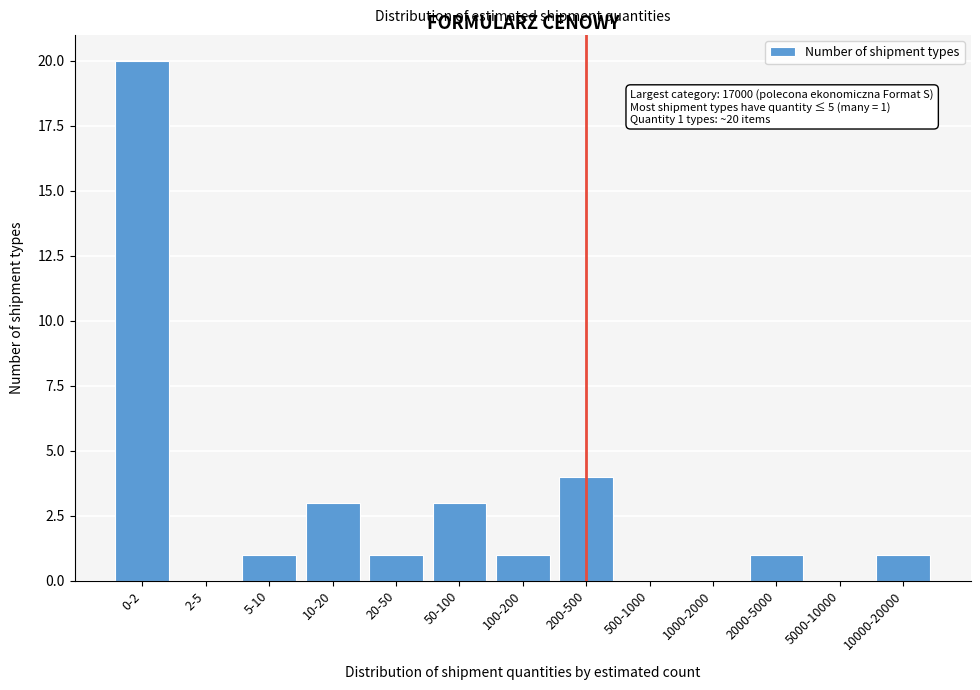

Reading left to right, transcribe all the data shown in this chart.

0-2=20	2-5=0	5-10=1	10-20=3	20-50=1	50-100=3	100-200=1	200-500=4	500-1000=0	1000-2000=0	2000-5000=1	5000-10000=0	10000-20000=1